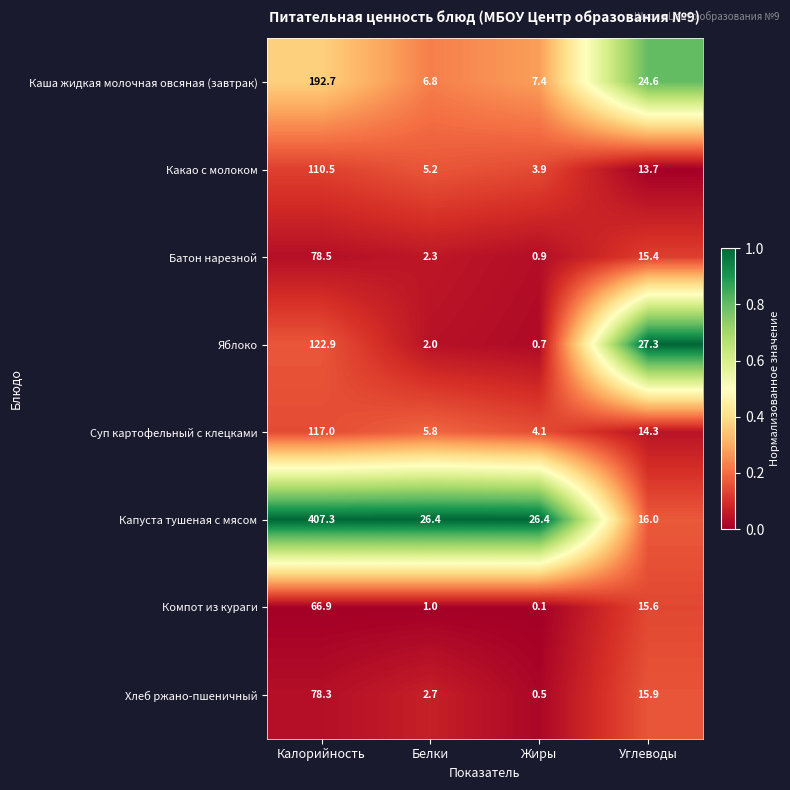

Which label corresponds to the smallest value in the chart?

Жиры